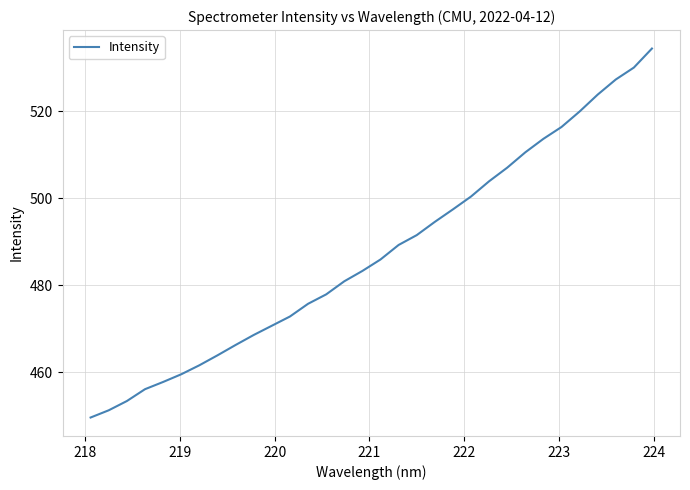

What is the difference between the maximum and minimum values?

84.8